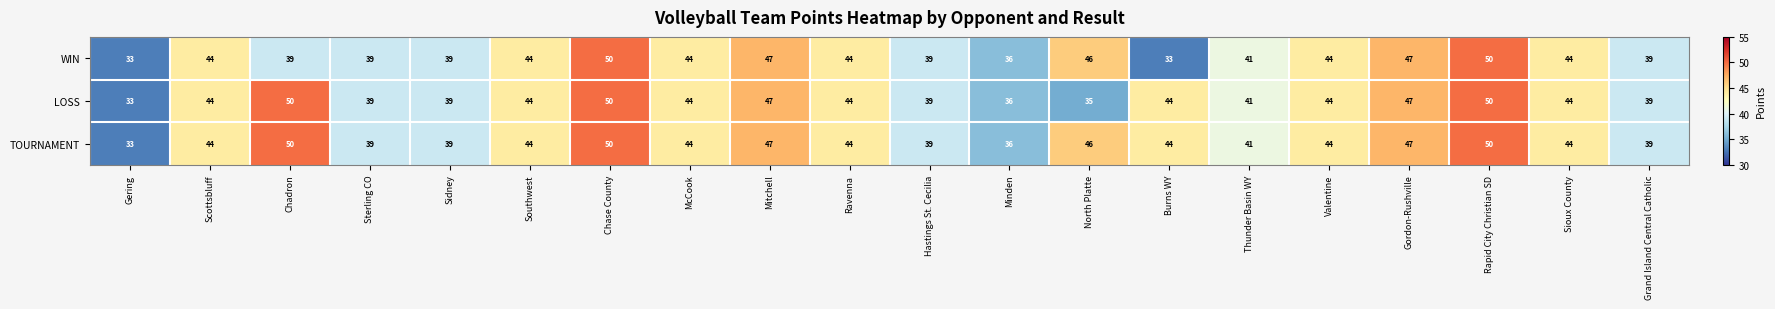

List the series in order of their overall mean, lowest first.

WIN, LOSS, TOURNAMENT